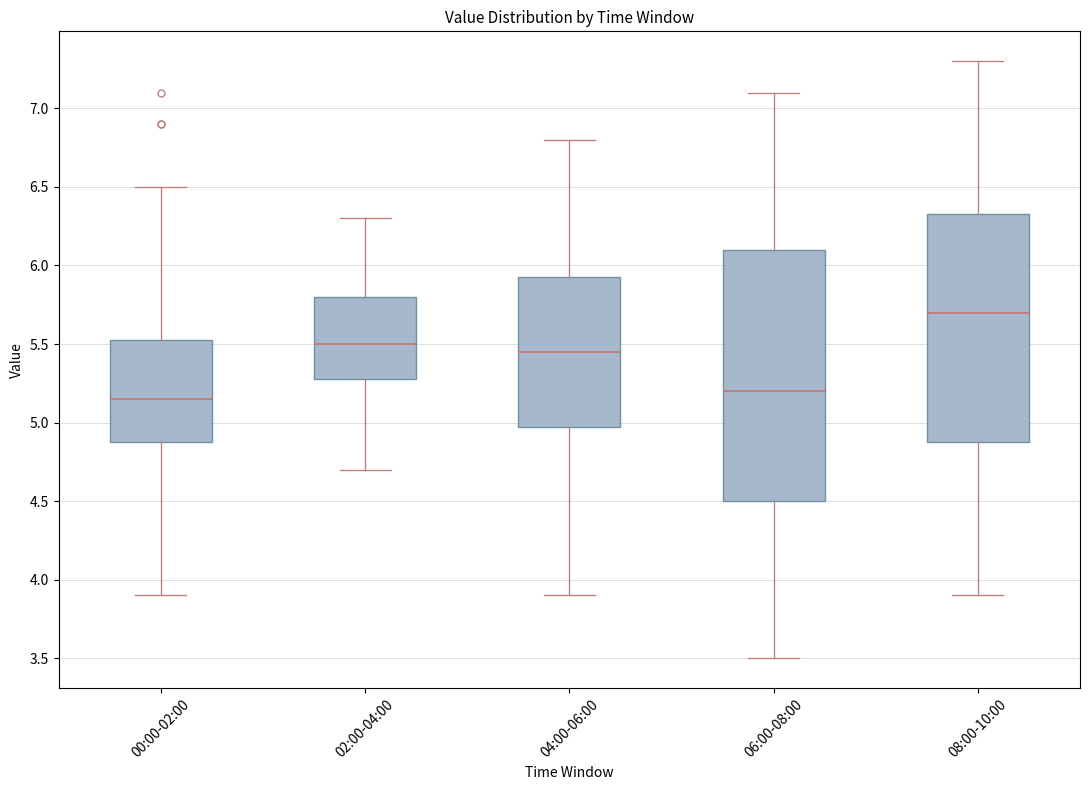

Where does the upper whisker of the box for 08:00-10:00 end on the y-axis? The values are not printed on the chart, so give them approximately, as read against the axis.

7.30